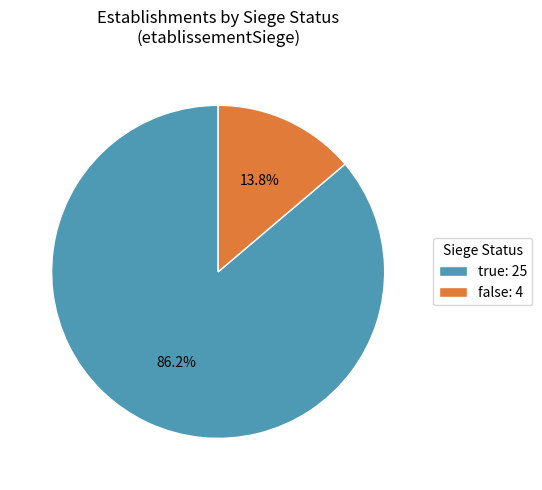

Is there any slice that represents more than half of the pie?

Yes